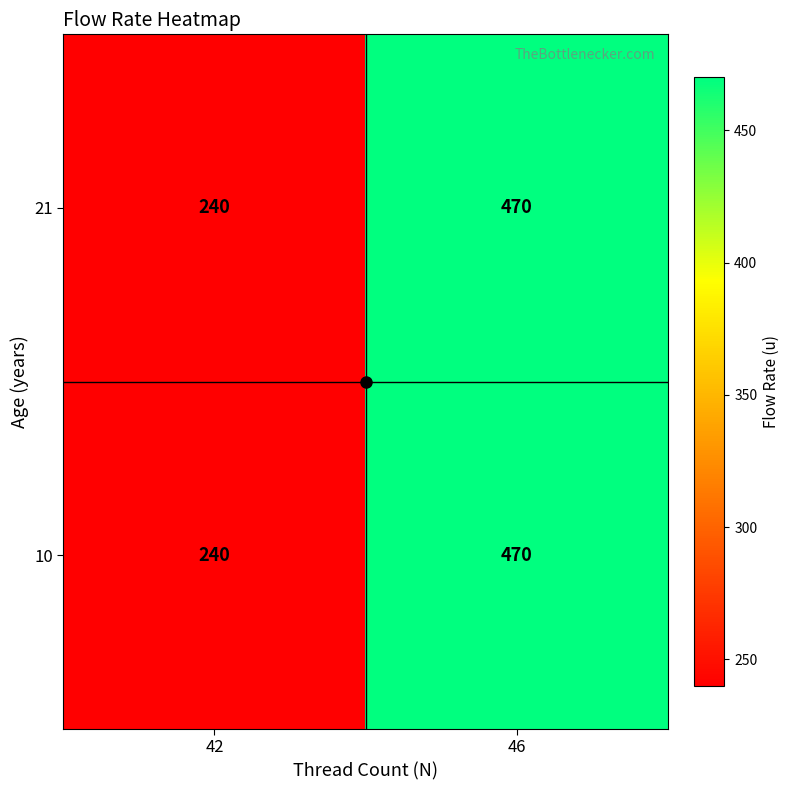

Is it true that 10 equals 240 at 42?

True